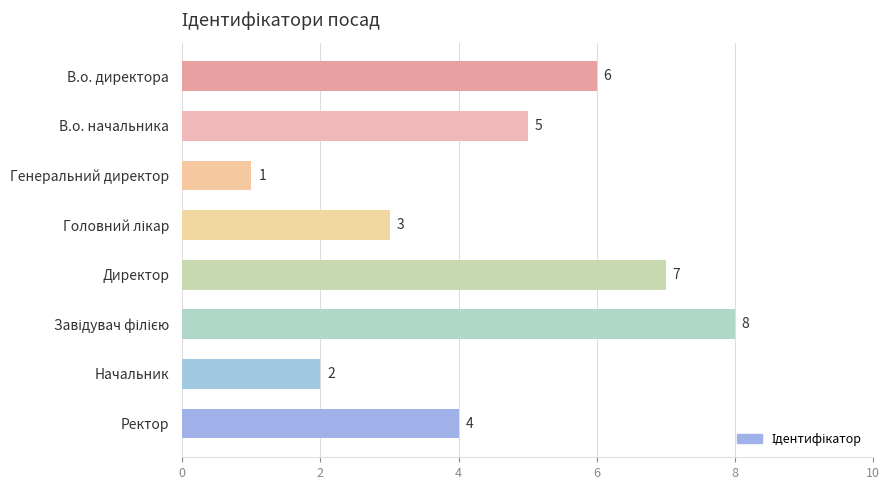

What is the label of the 6th bar from the bottom?

Генеральний директор